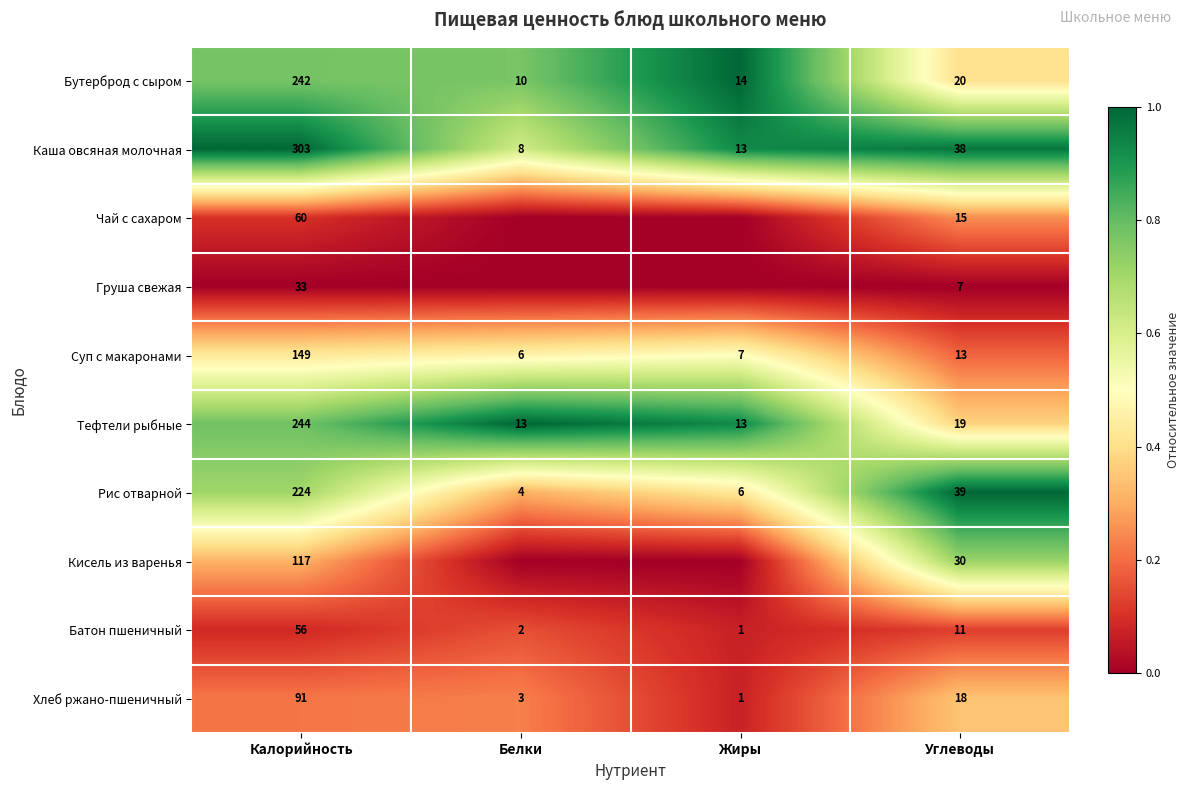

What is the difference between the maximum and minimum values in the Хлеб ржано-пшеничный series?

90